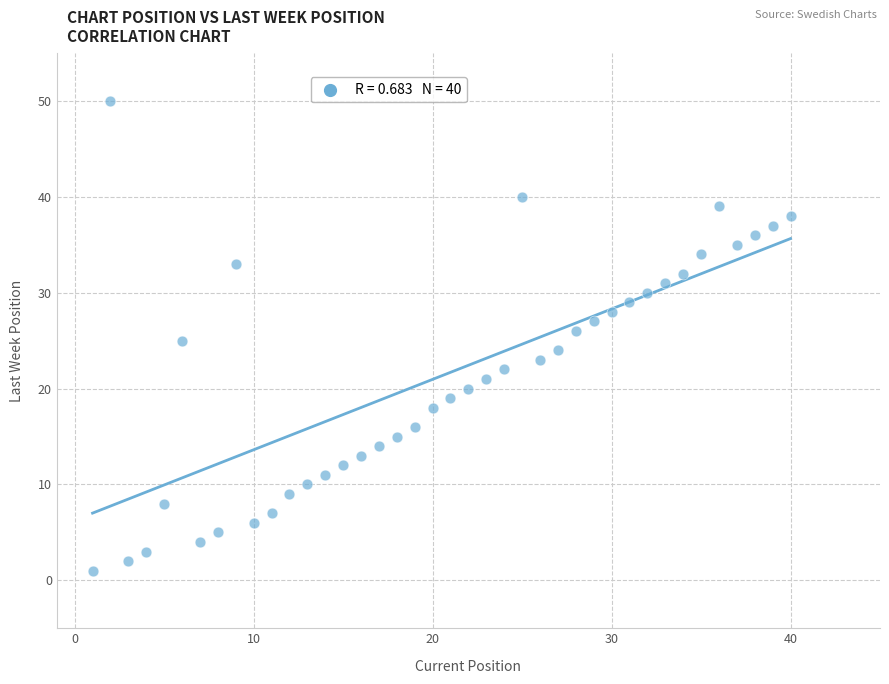

What is the range of Y values (max minus min)?

49